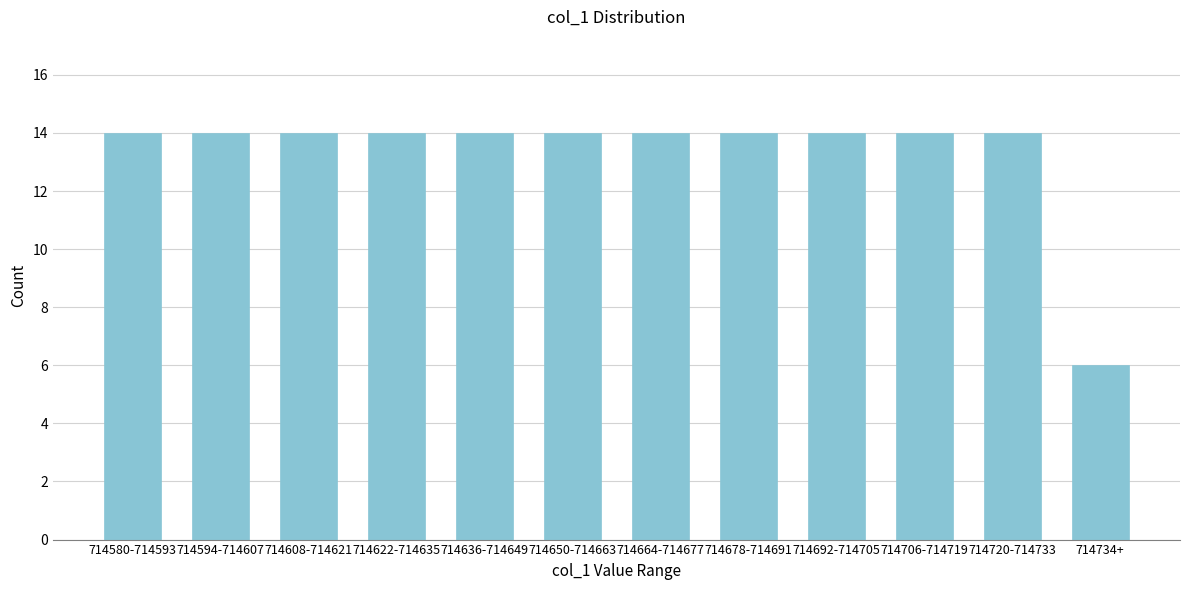

Reading right to left, transcribe all the data shown in this chart.

714734+=6	714720-714733=14	714706-714719=14	714692-714705=14	714678-714691=14	714664-714677=14	714650-714663=14	714636-714649=14	714622-714635=14	714608-714621=14	714594-714607=14	714580-714593=14